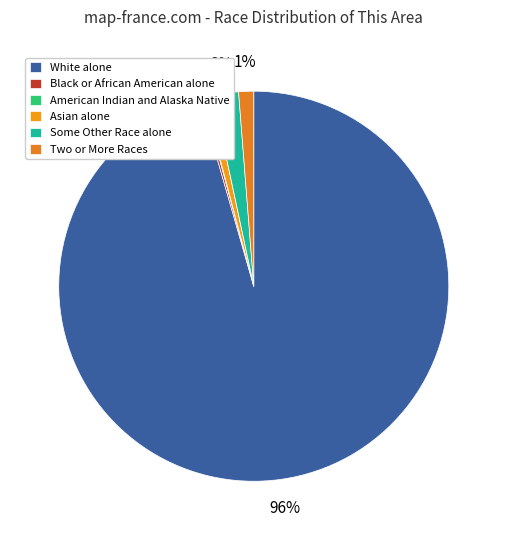

Does any single category account for the majority?

Yes